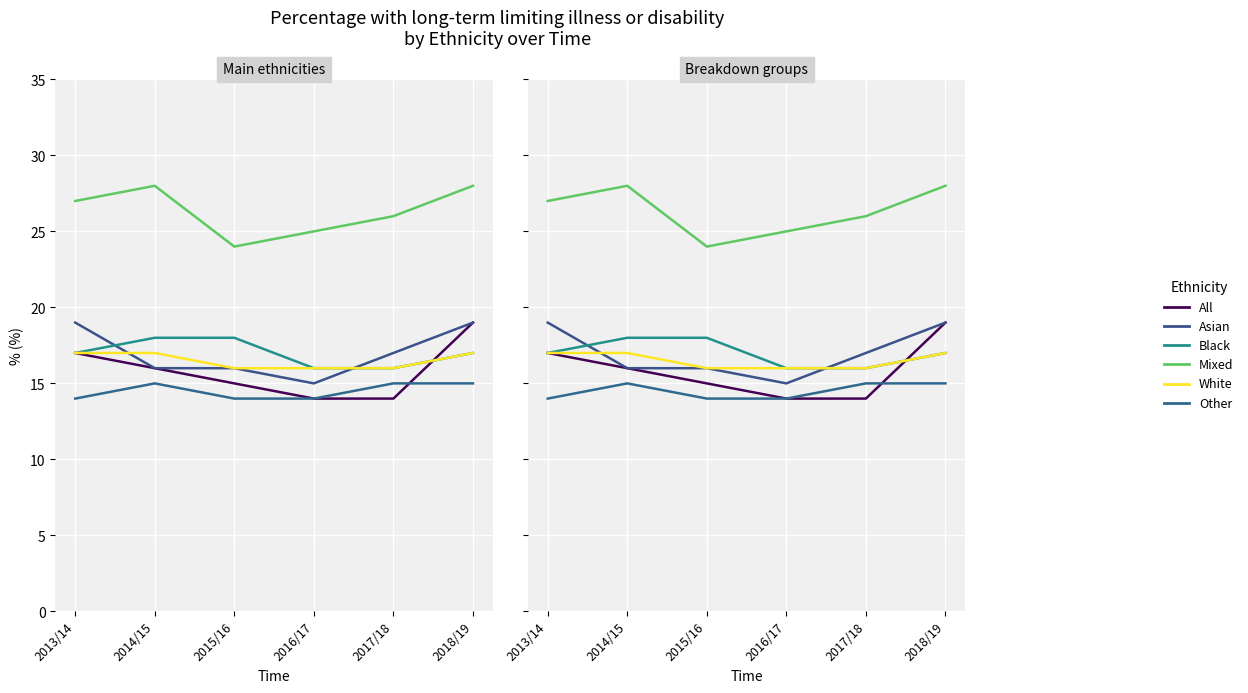

What is the lowest value of the All series?

14